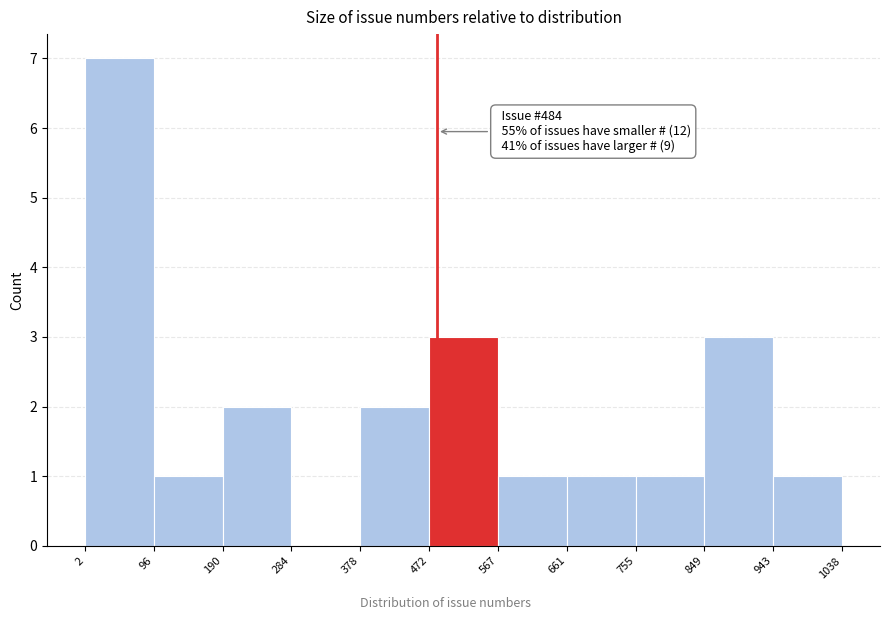

Which range on the x-axis has the tallest bar?

2 to 96